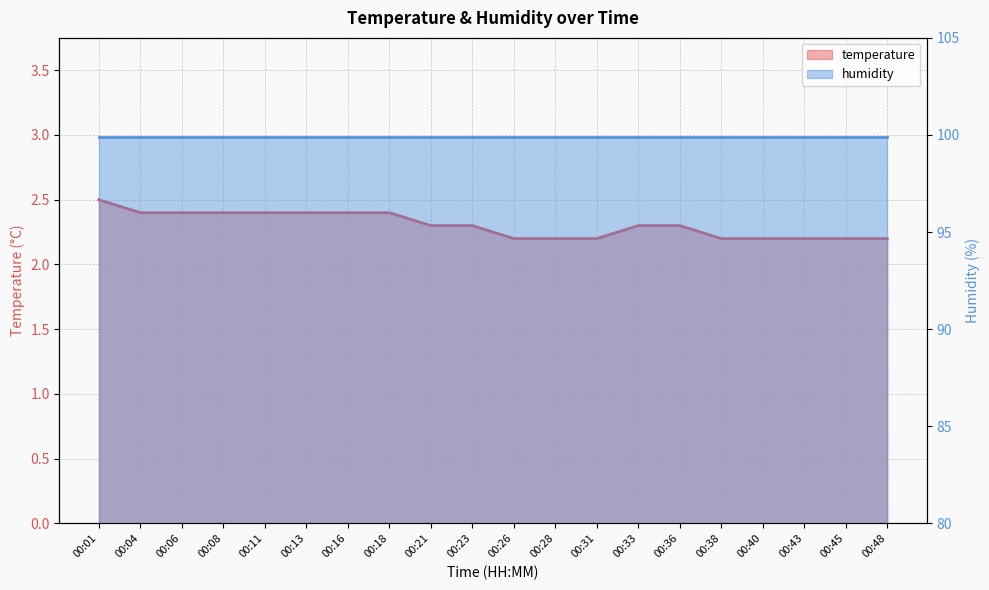

Rank the categories by value from lowest to highest.

00:26, 00:28, 00:31, 00:38, 00:40, 00:43, 00:45, 00:48, 00:21, 00:23, 00:33, 00:36, 00:04, 00:06, 00:08, 00:11, 00:13, 00:16, 00:18, 00:01